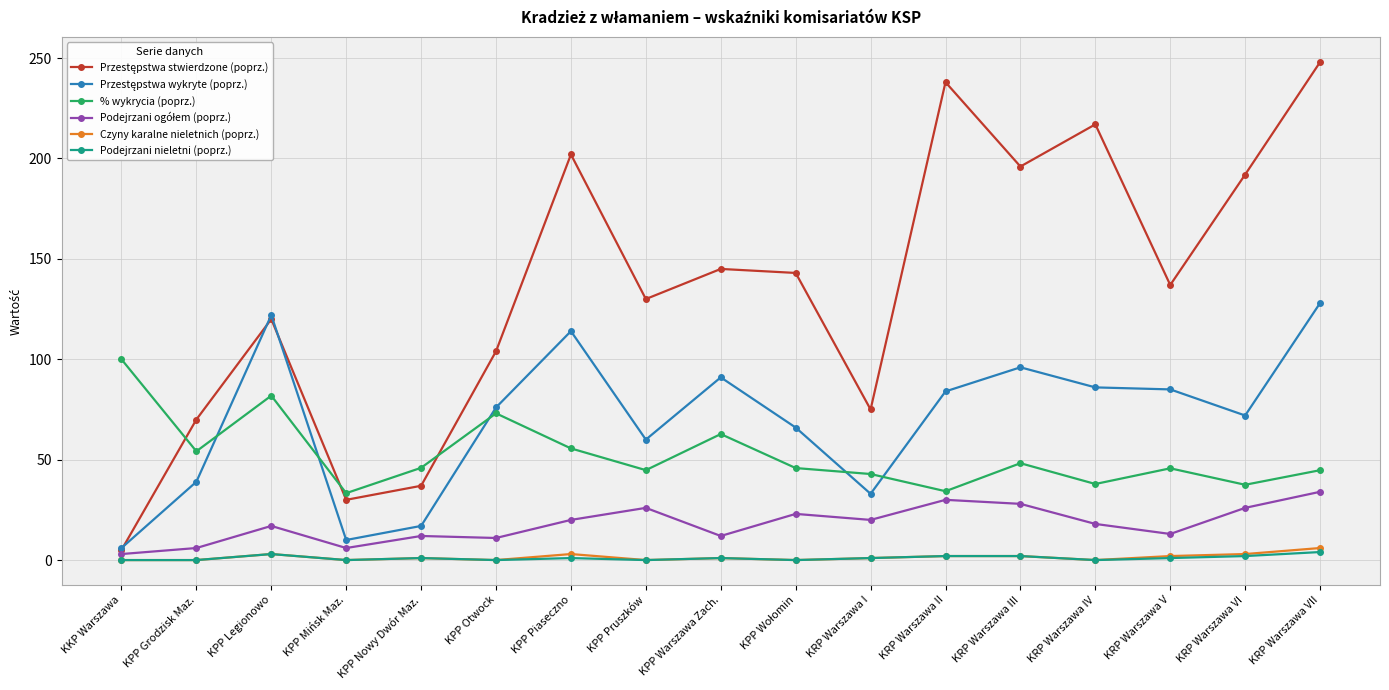

What is the sum of all Czyny karalne nieletnich (poprz.) values?

24.0